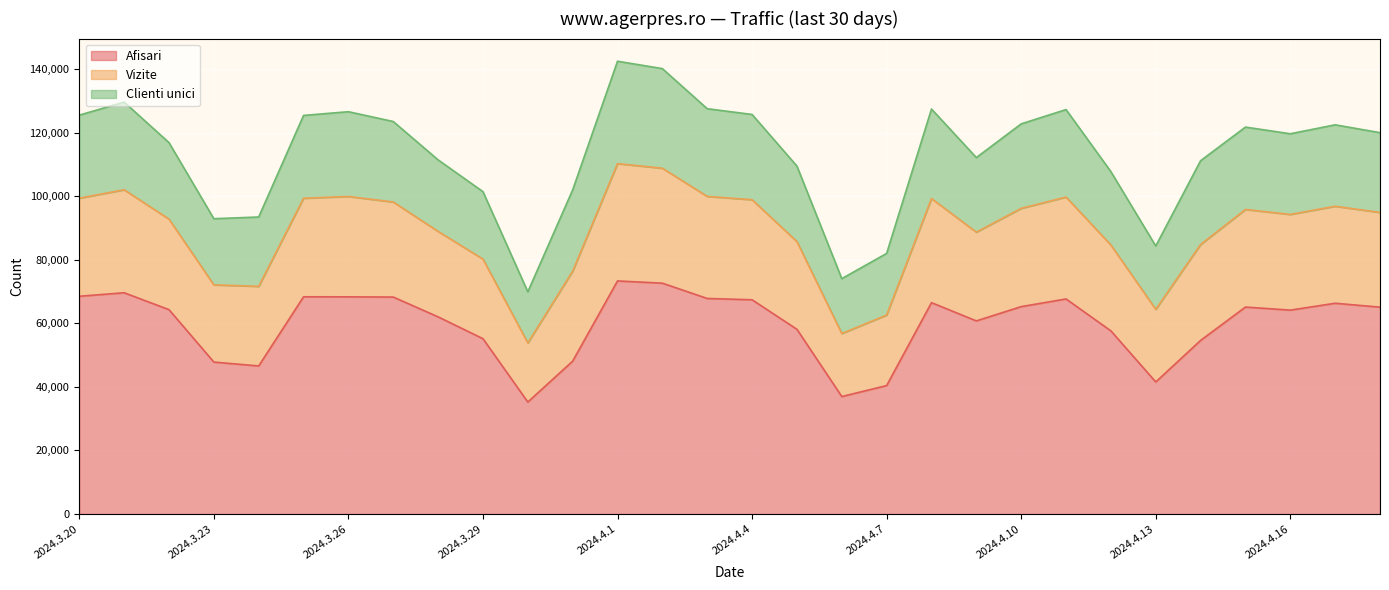

Where does the Clienti unici series first go above 25559?

2024.3.20